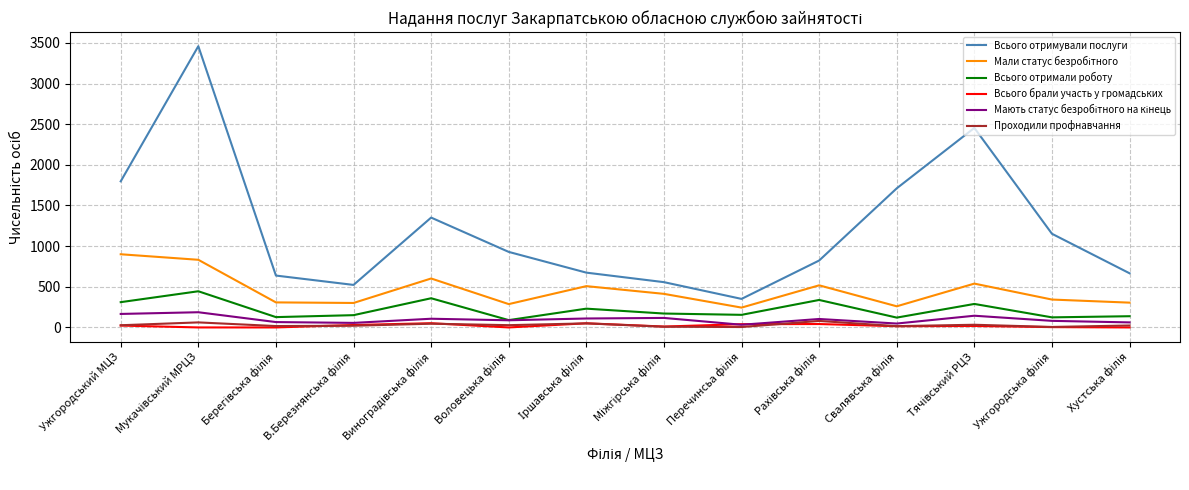

True or false: Всього брали участь у громадських and Всього отримували послуги intersect in this chart.

False